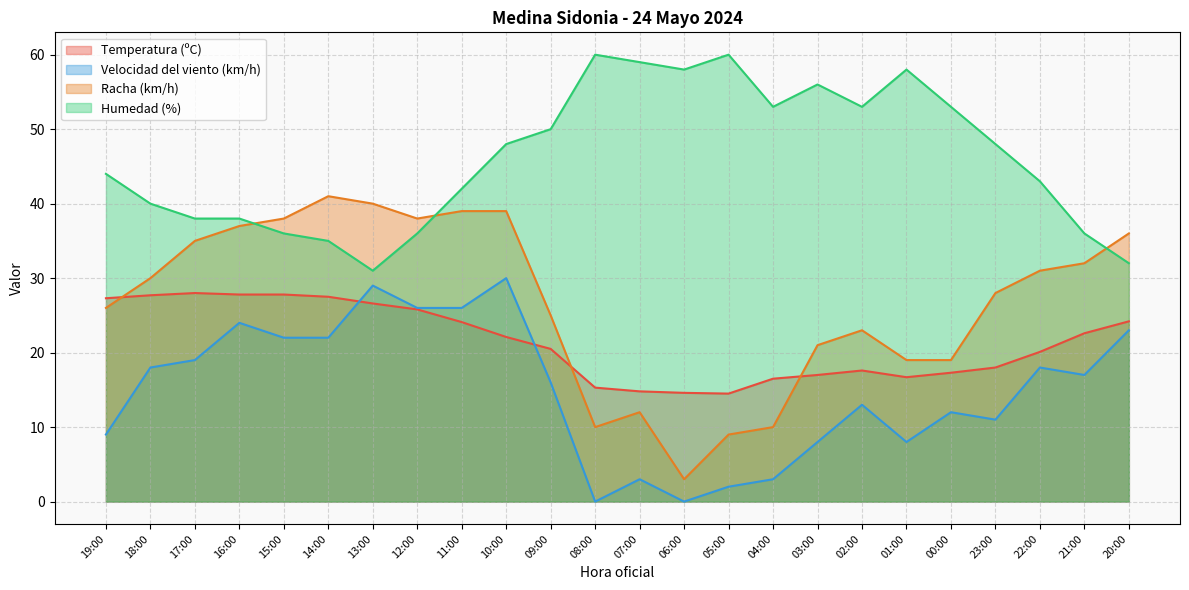

At which category does Racha (km/h) reach its first local peak?

14:00